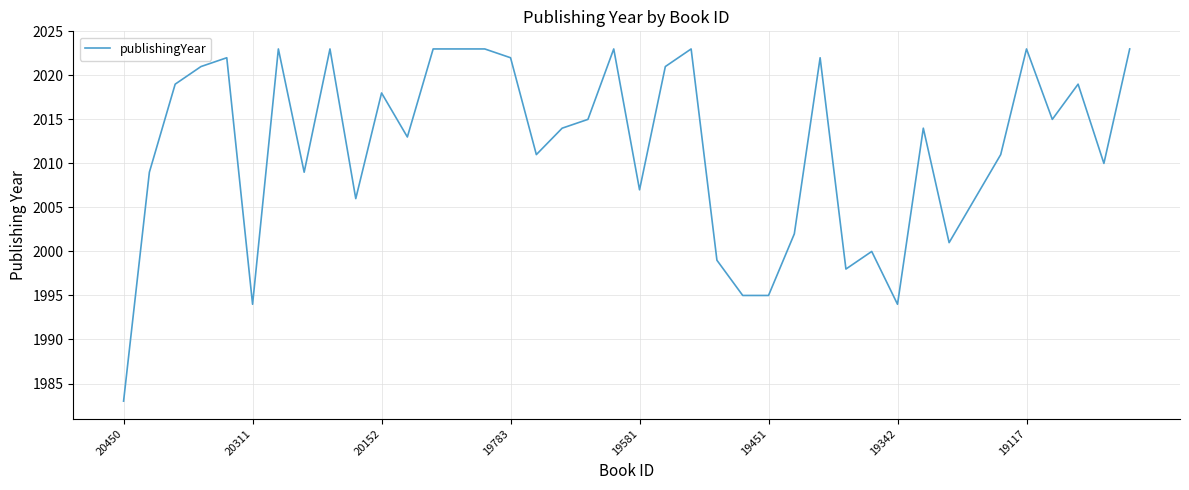

What is the minimum value shown in the chart?

1983